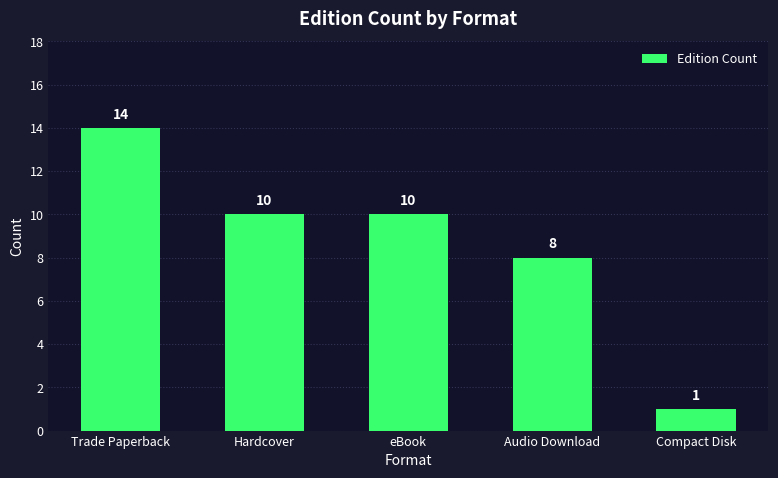

What is the value of the 3rd bar from the left?

10